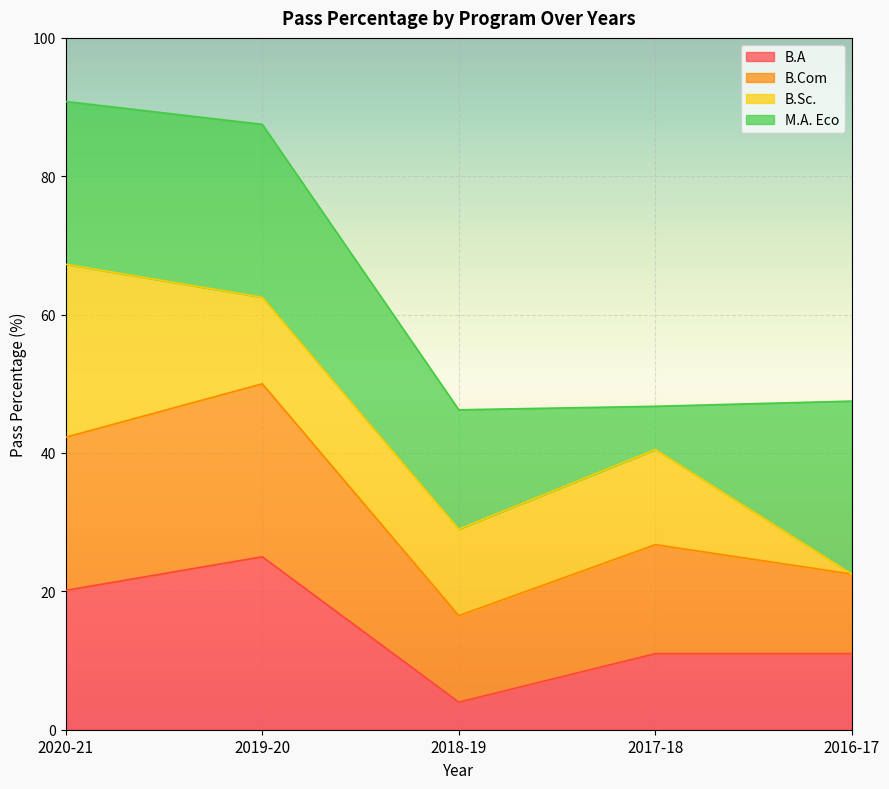

What is the minimum value for B.A?

4.0